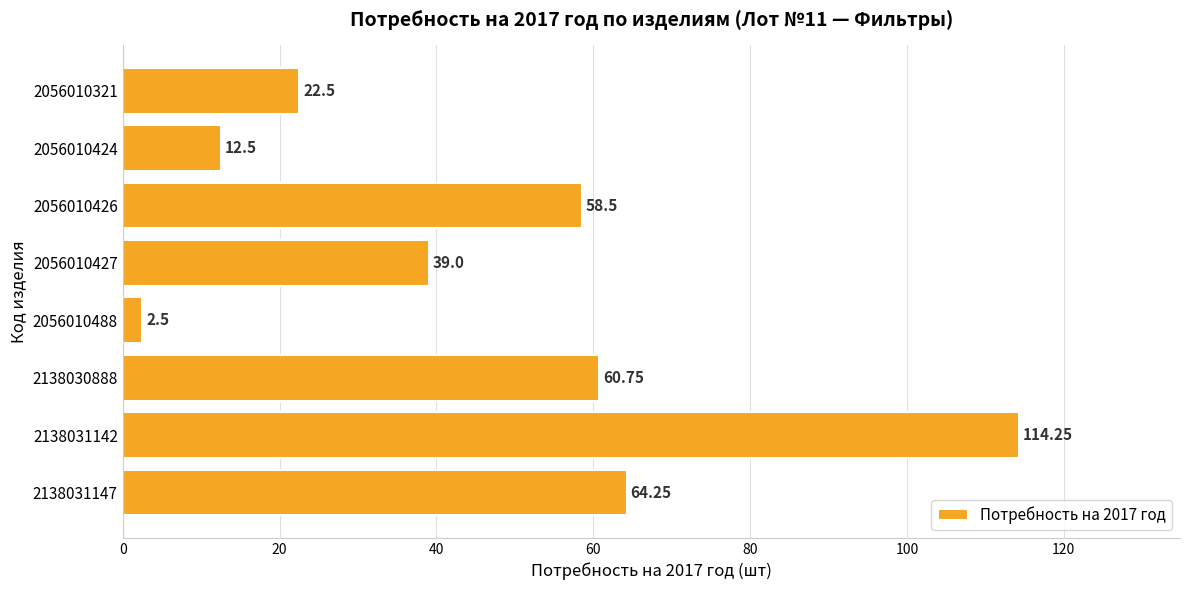

At which label is the value closest to 58?

2056010426